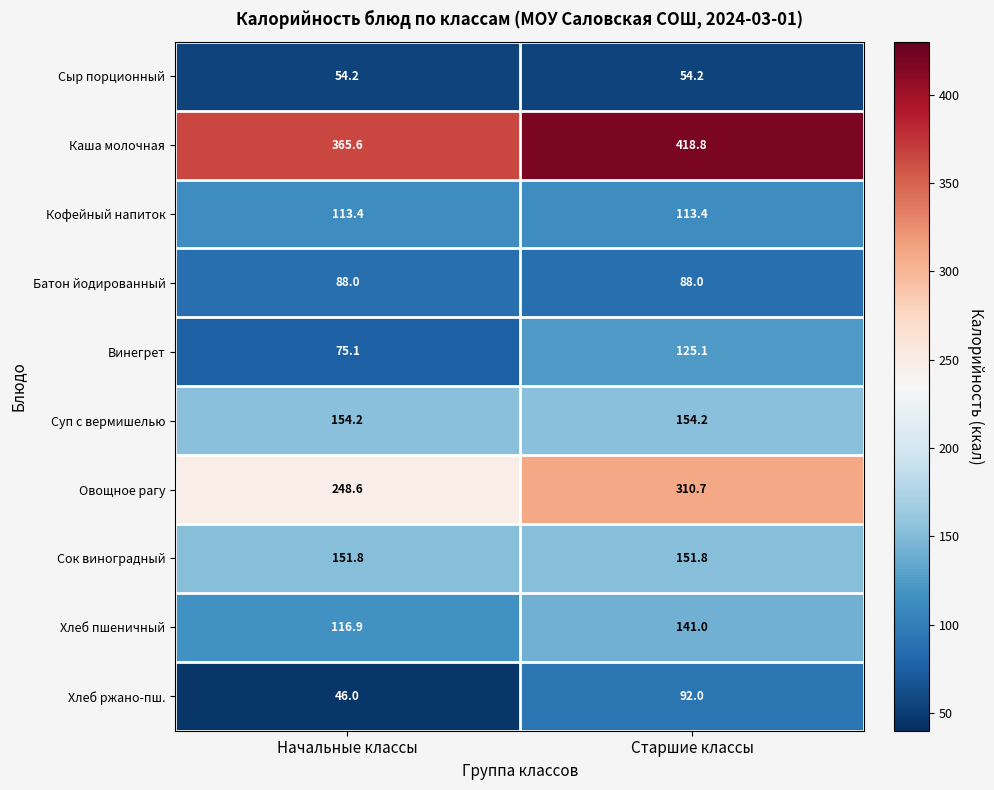

List the series in order of their peak value, lowest first.

Сыр порционный, Батон йодированный, Хлеб ржано-пш., Кофейный напиток, Винегрет, Хлеб пшеничный, Сок виноградный, Суп с вермишелью, Овощное рагу, Каша молочная